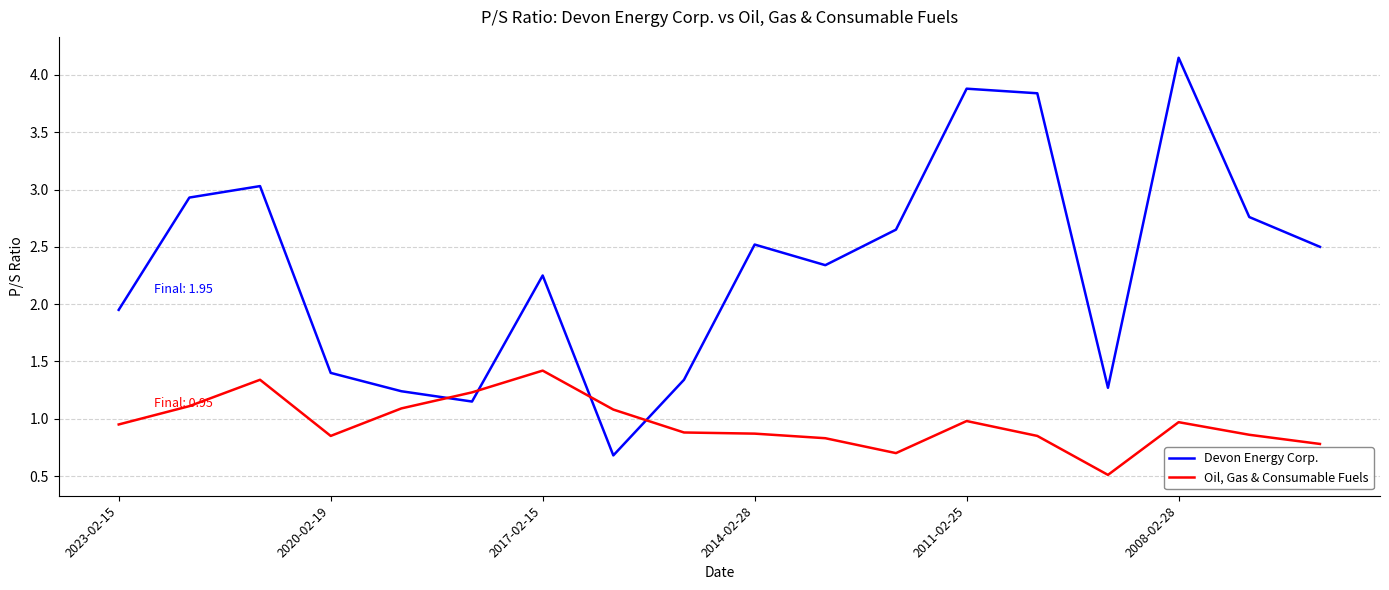

Which series has the largest range (max minus min)?

Devon Energy Corp.